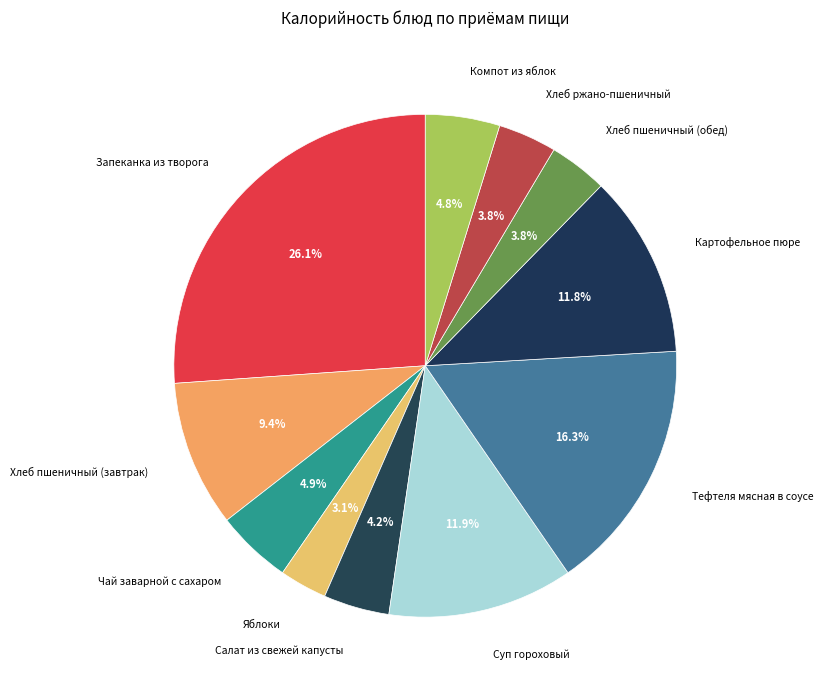

To the nearest percent, what portion does Картофельное пюре represent?

12%